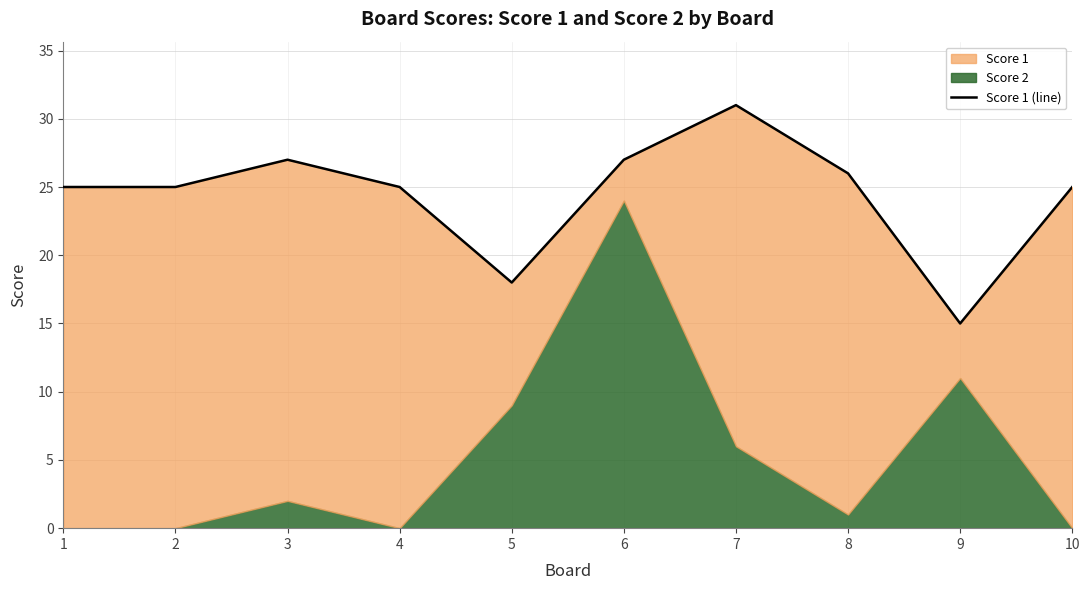

What is the value of the 3rd point from the left?

27